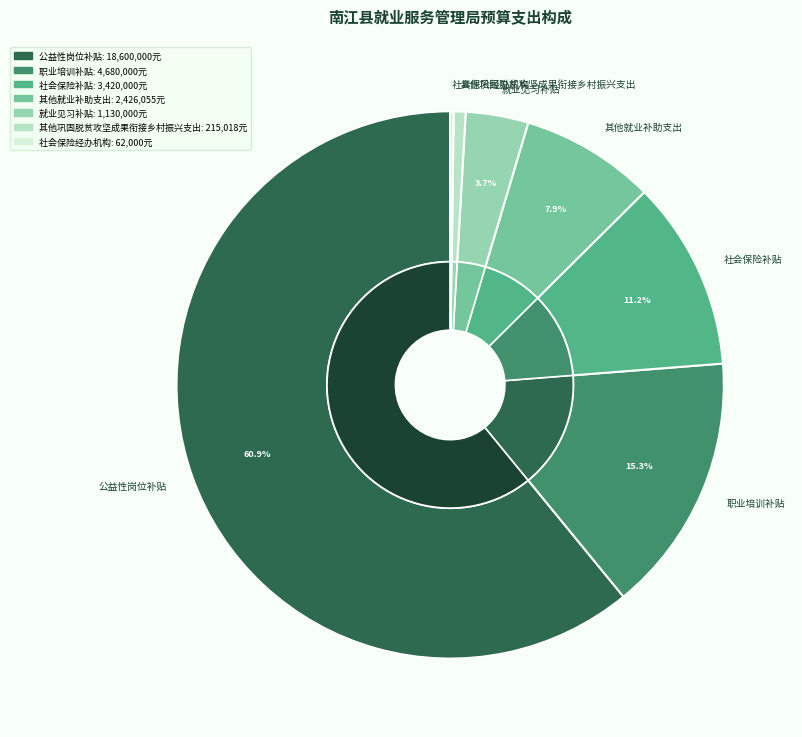

Count the number of slices in the pie.

7